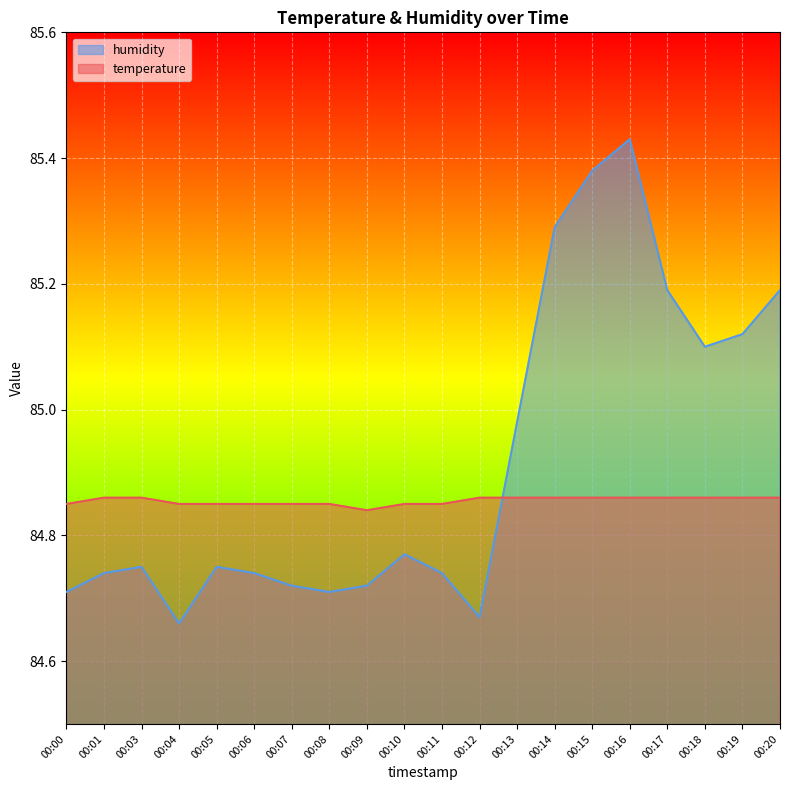

List the series in order of their overall mean, lowest first.

temperature, humidity